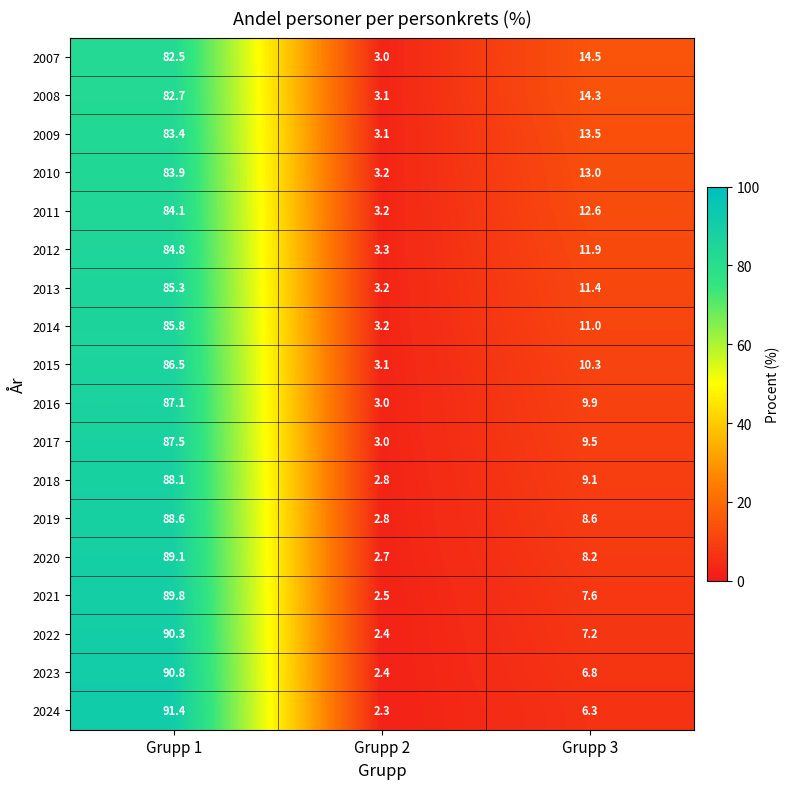

Between Grupp 1 and Grupp 3, which series saw the biggest shift?

2024